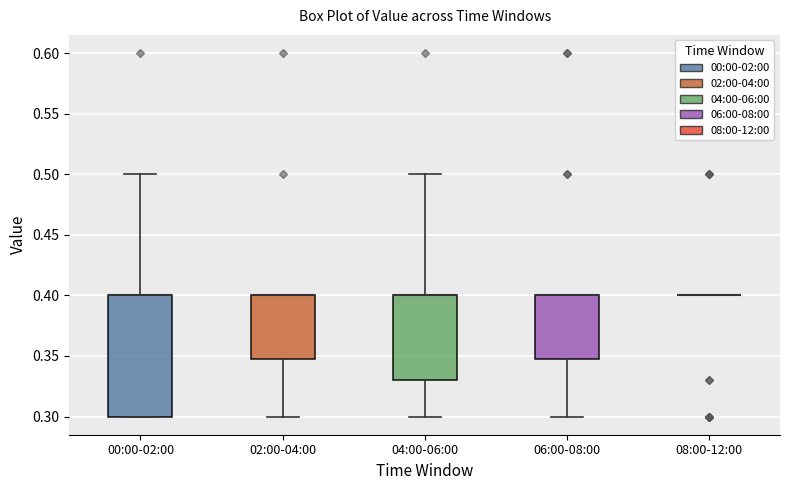

Reading left to right, transcribe this box plot: for each box, give where its median line is, the range the box spans, and where its two whiskers end, as read against the y-axis. The values are not printed on the chart, so give them approximately, as read against the axis.

00:00-02:00: median 0.40 (drawn on the box's upper edge), box 0.30 to 0.40, whiskers 0.30 to 0.50
02:00-04:00: median 0.40 (drawn on the box's upper edge), box 0.35 to 0.40, whiskers 0.30 to 0.40
04:00-06:00: median 0.40 (drawn on the box's upper edge), box 0.33 to 0.40, whiskers 0.30 to 0.50
06:00-08:00: median 0.40 (drawn on the box's upper edge), box 0.35 to 0.40, whiskers 0.30 to 0.40
08:00-12:00: box collapsed to a line at 0.40, whiskers 0.40 to 0.40